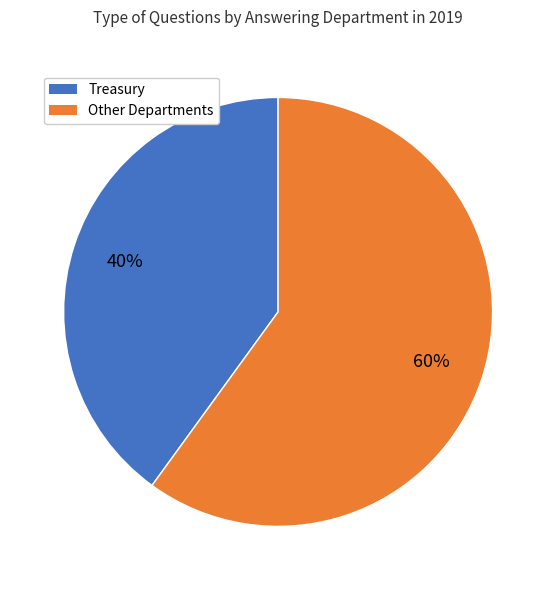

Is there any slice that represents more than half of the pie?

Yes